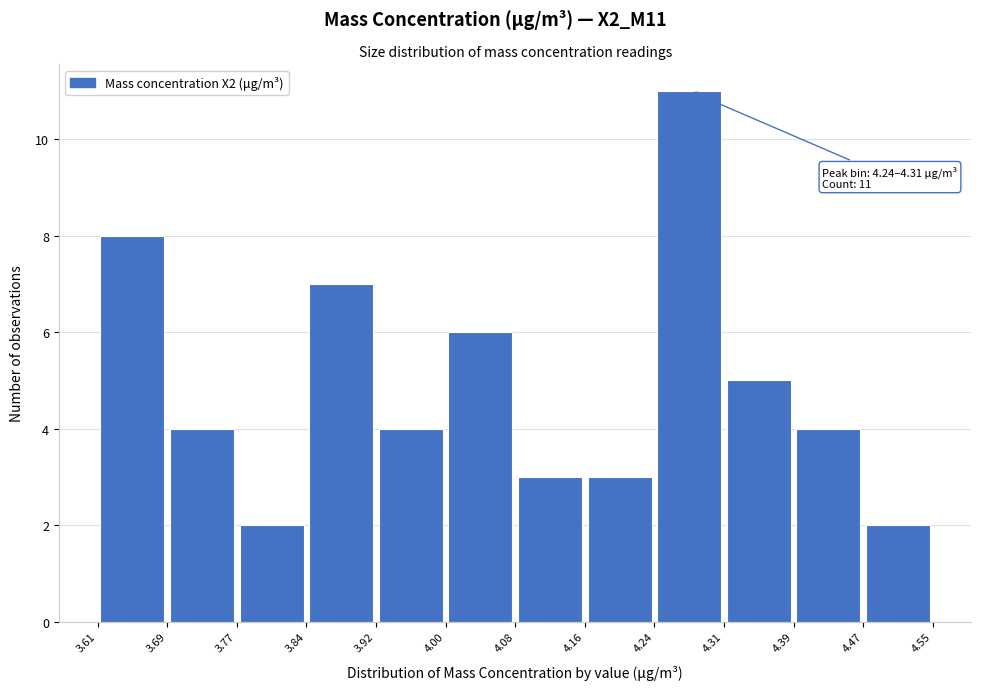

Which range on the x-axis has the tallest bar?

4.24 to 4.31